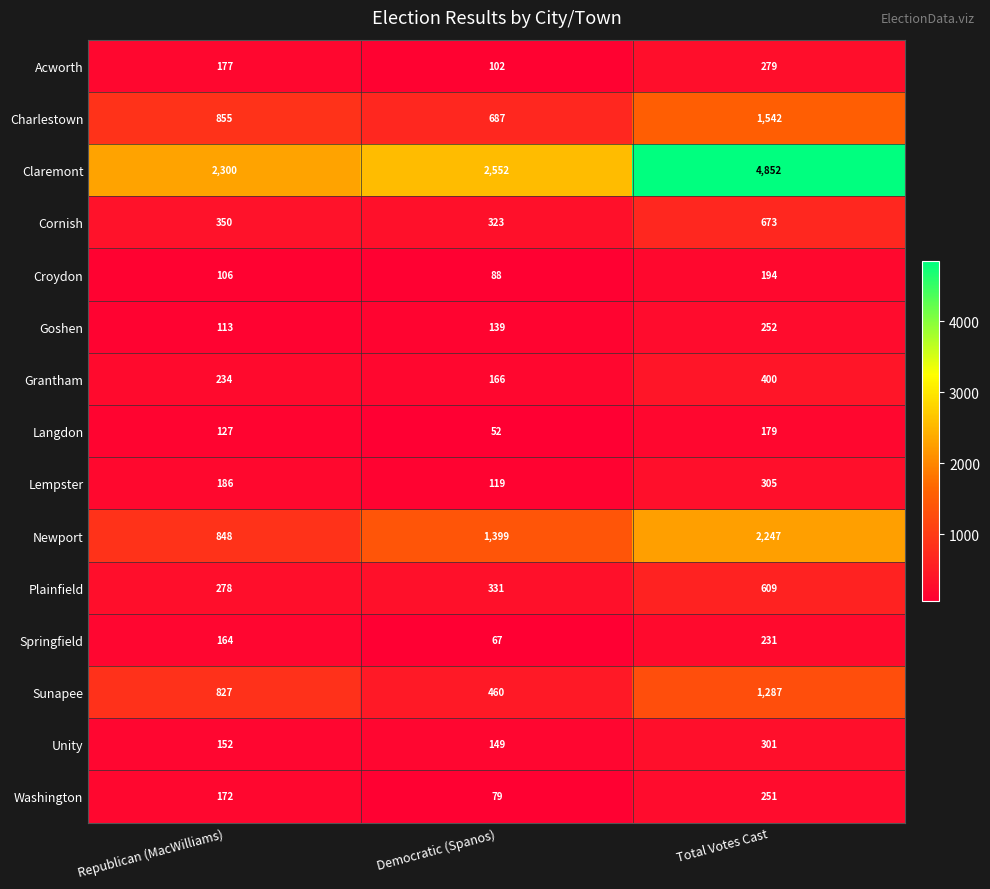

The value of Cornish at Democratic (Spanos) is 196. True or false?

False